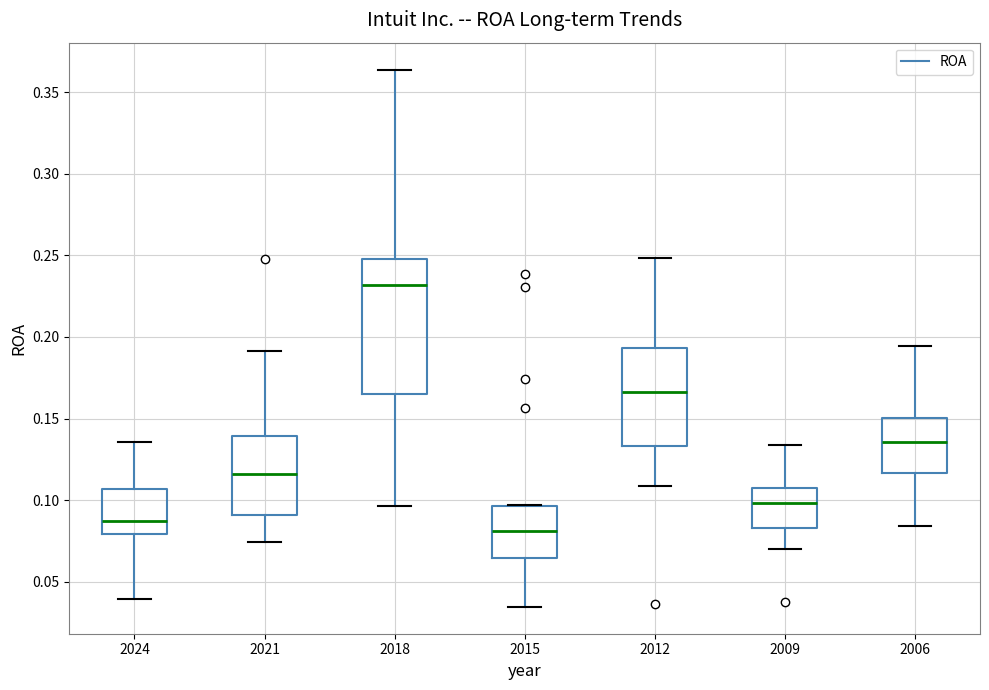

Which box's median line is the highest?

2018